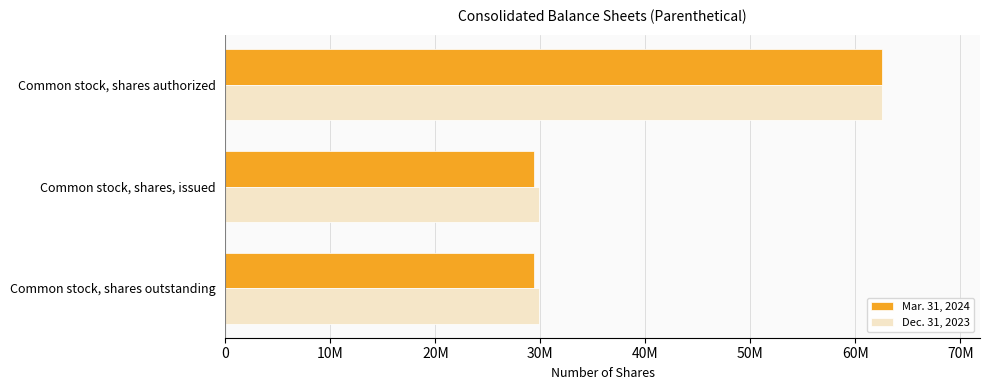

Reading right to left, transcribe all the data shown in this chart.

Mar. 31, 2024: 62500000	29395337	29395337
Dec. 31, 2023: 62500000	29910439	29910439